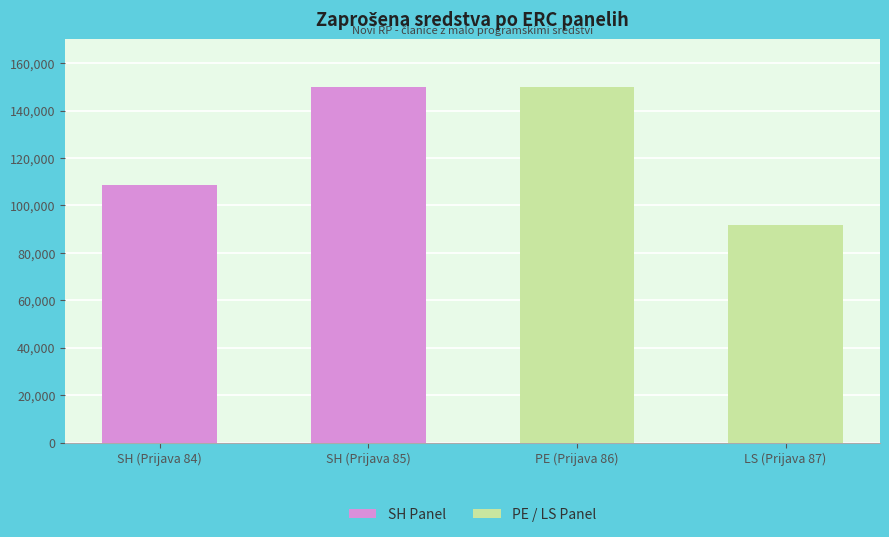

What is the smallest value displayed?

91658.8